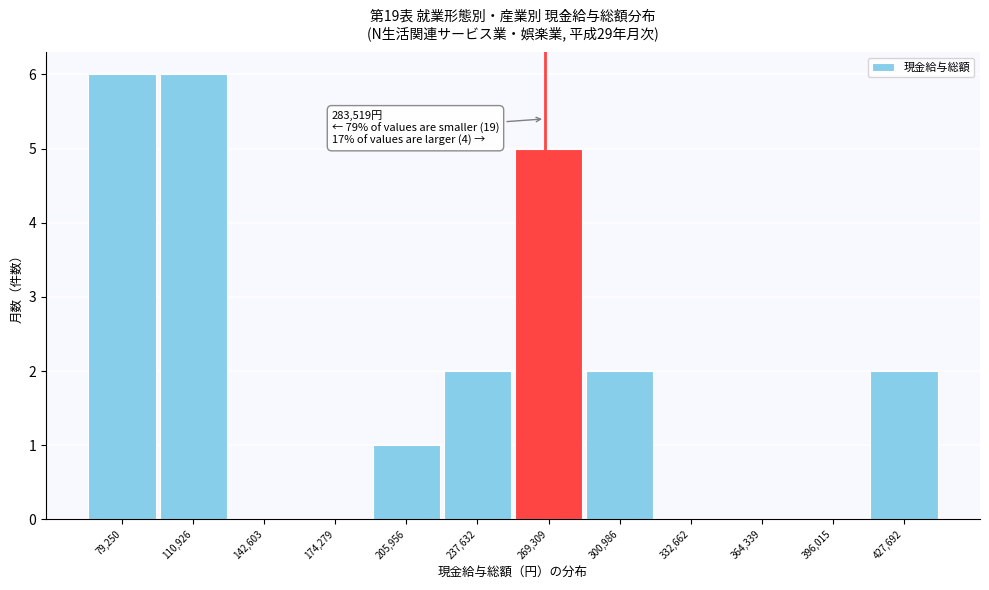

Reading left to right, list all the values displayed in this chart.

79,250=6	110,926=6	142,603=0	174,279=0	205,956=1	237,632=2	269,309=5	300,986=2	332,662=0	364,339=0	396,015=0	427,692=2